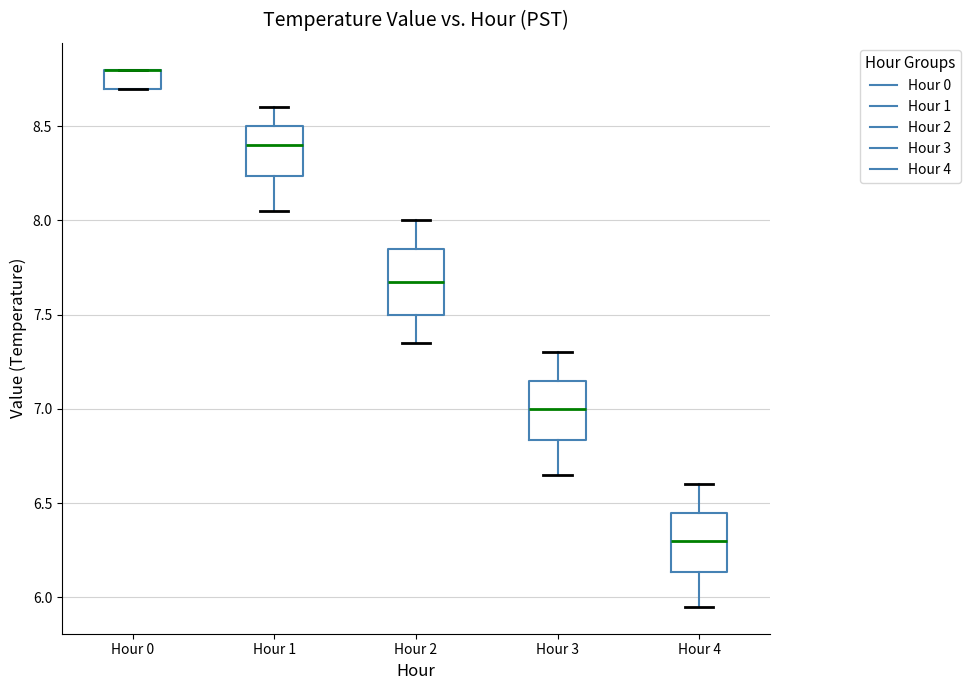

Where is the upper edge of the box for Hour 0 on the y-axis? The values are not printed on the chart, so give them approximately, as read against the axis.

8.80